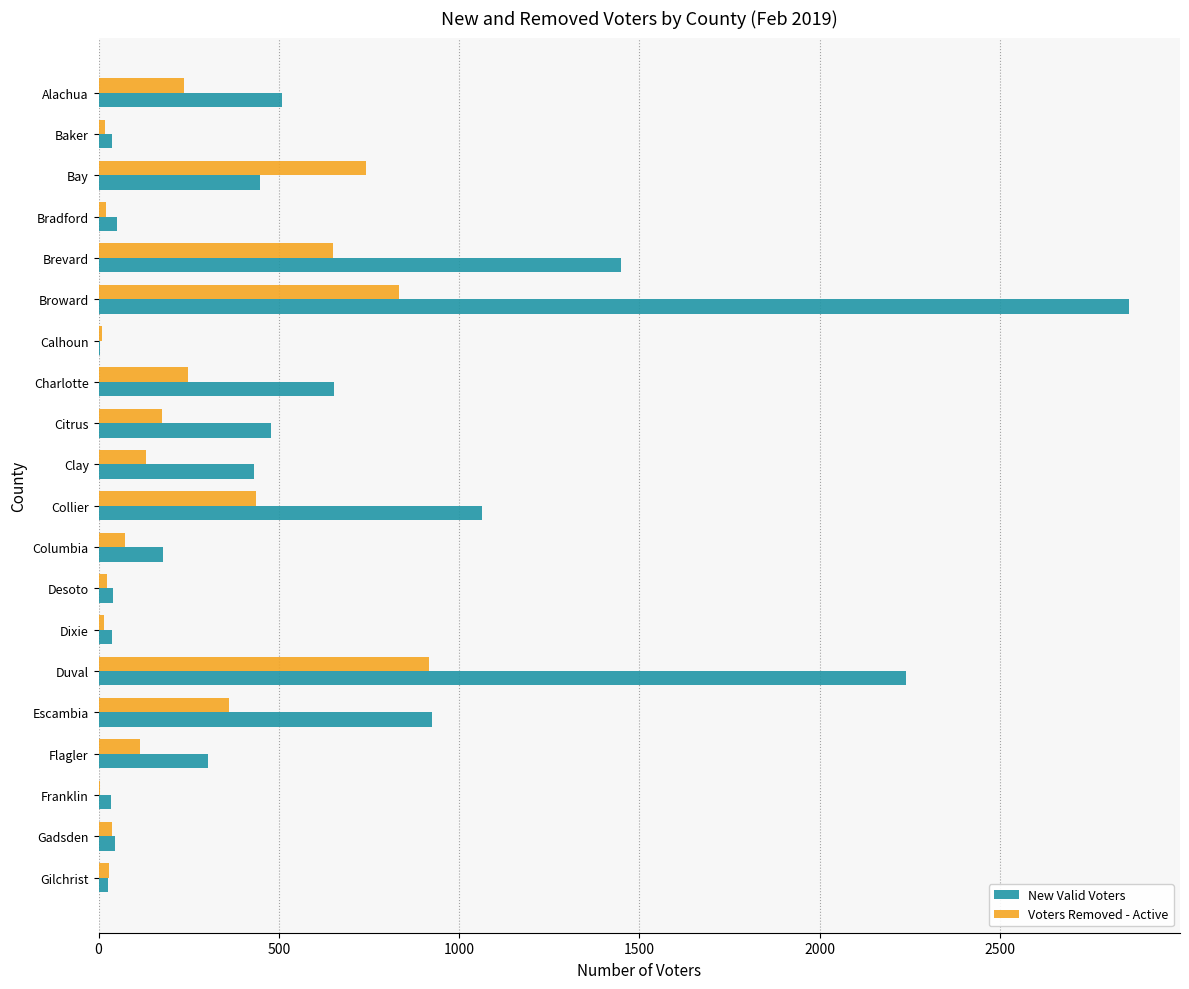

The value of Voters Removed - Active at Bay is 743. True or false?

True